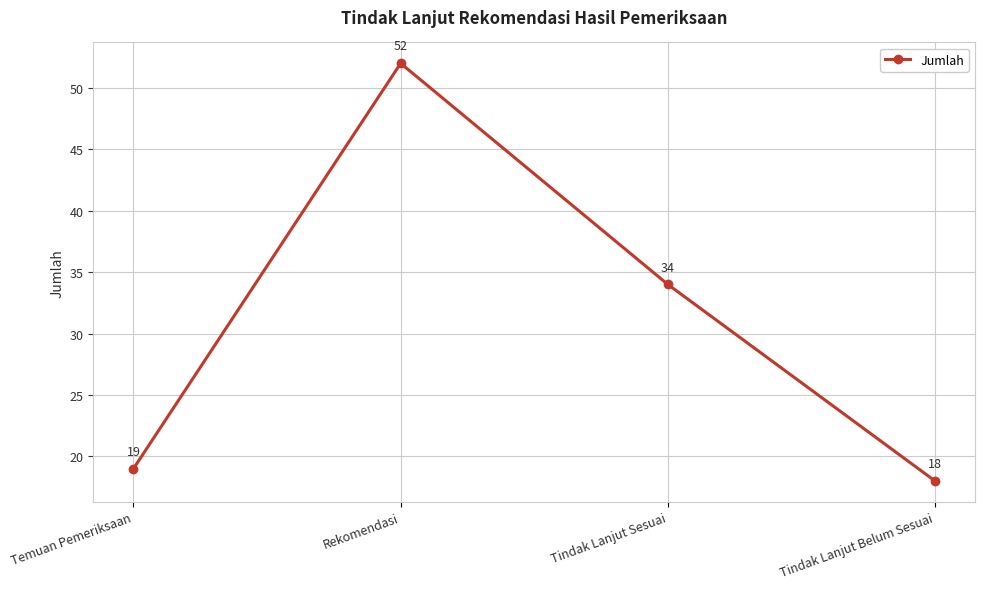

Is it true that the value at Tindak Lanjut Sesuai is 34?

True